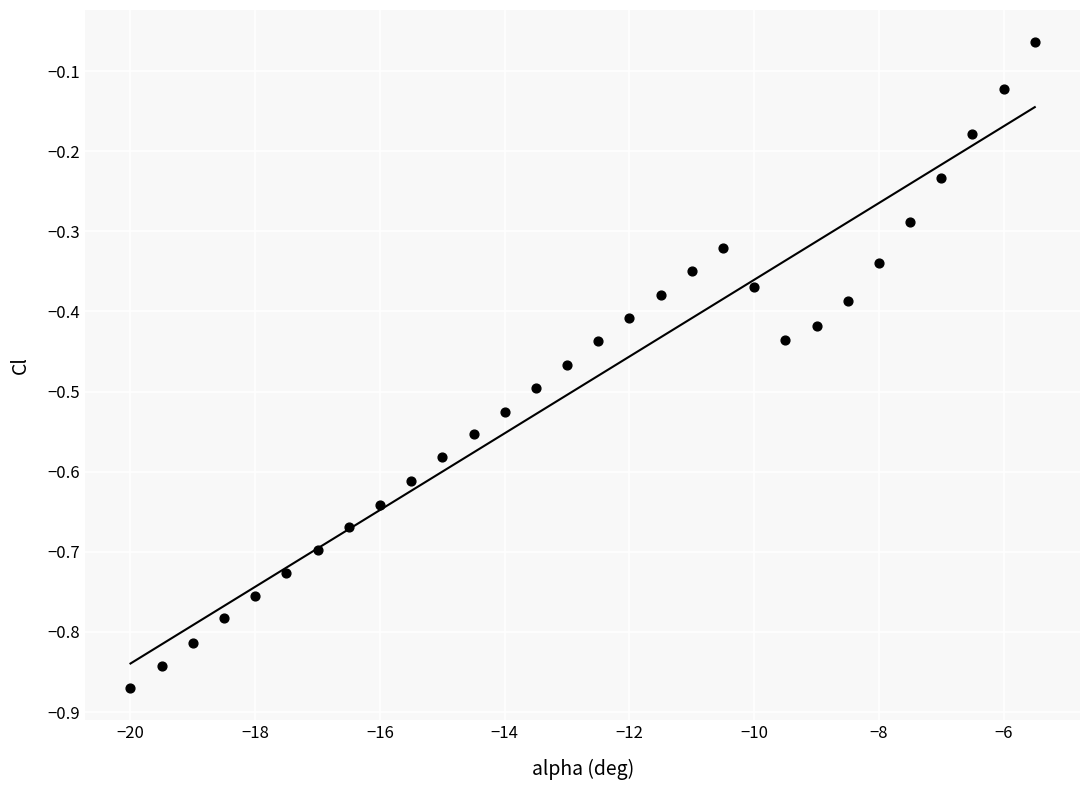

What is the range of Y values (max minus min)?

0.8